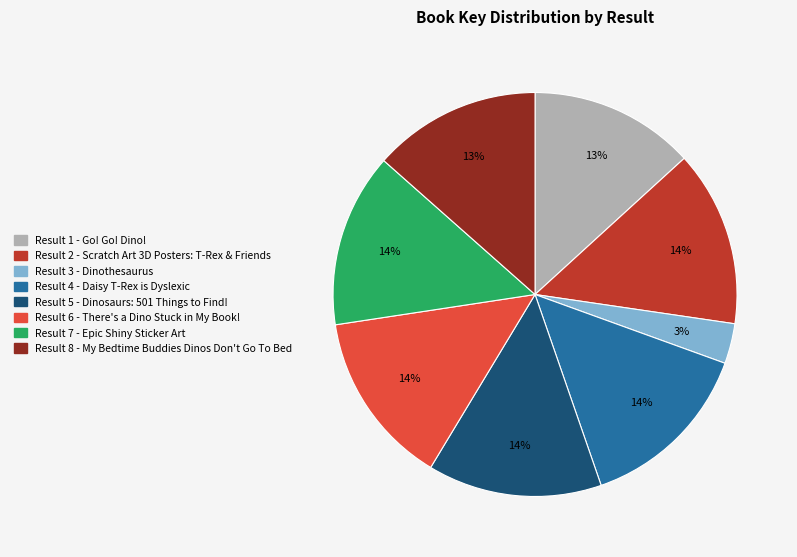

To the nearest percent, what is the difference between the largest and smallest slice percentages?

11%